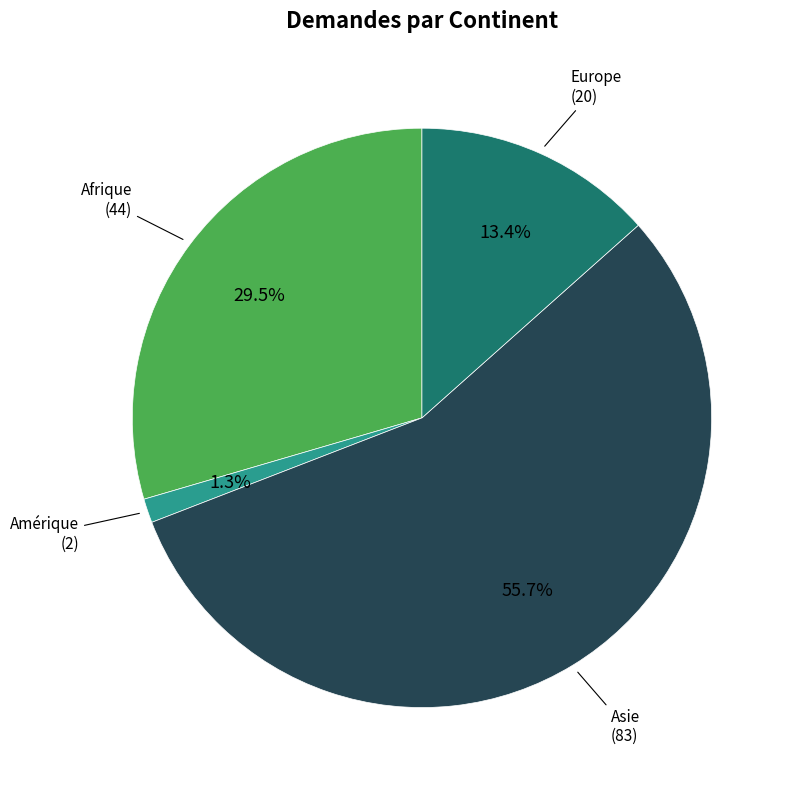

Which category accounts for the majority?

Asie